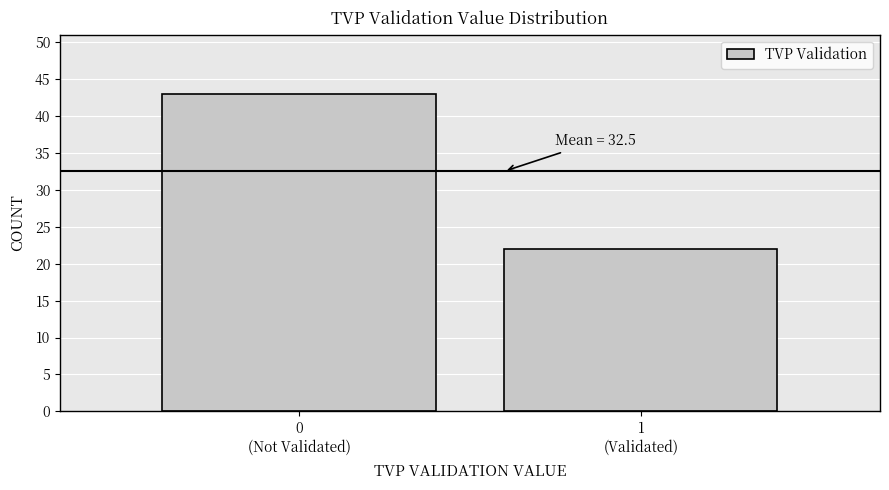

Reading right to left, extract all data points from this chart.

22	43